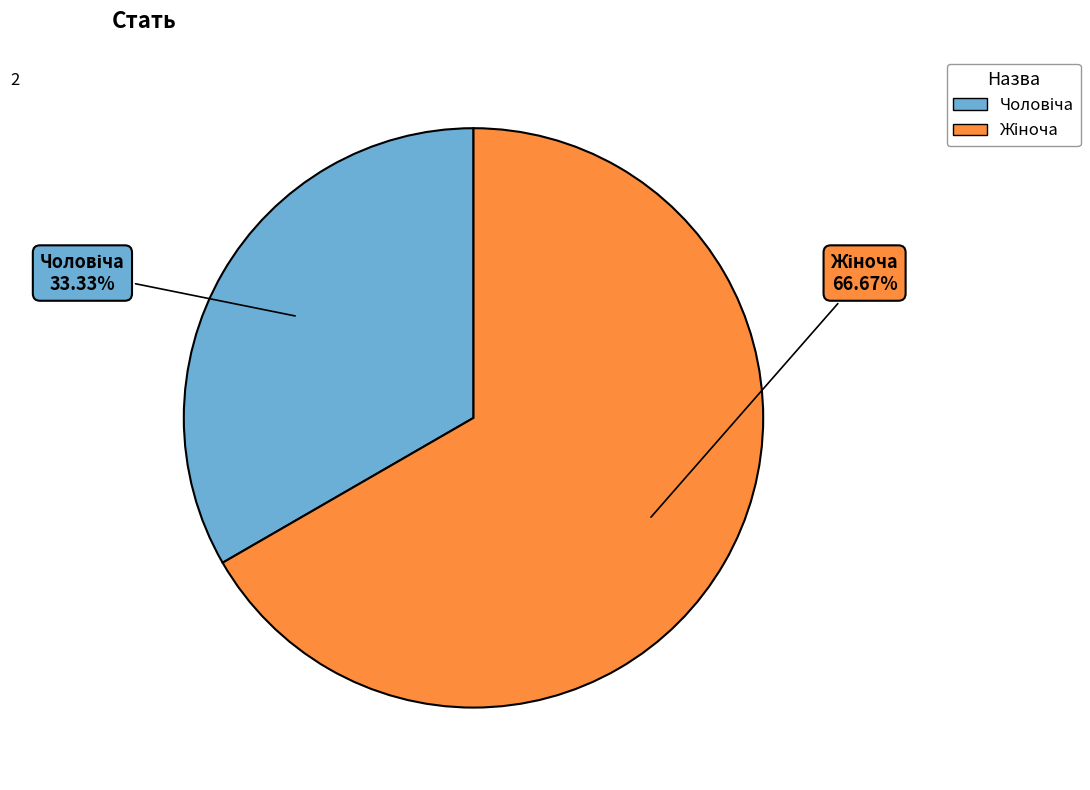

To the nearest percent, what is the difference between the largest and smallest slice percentages?

33%